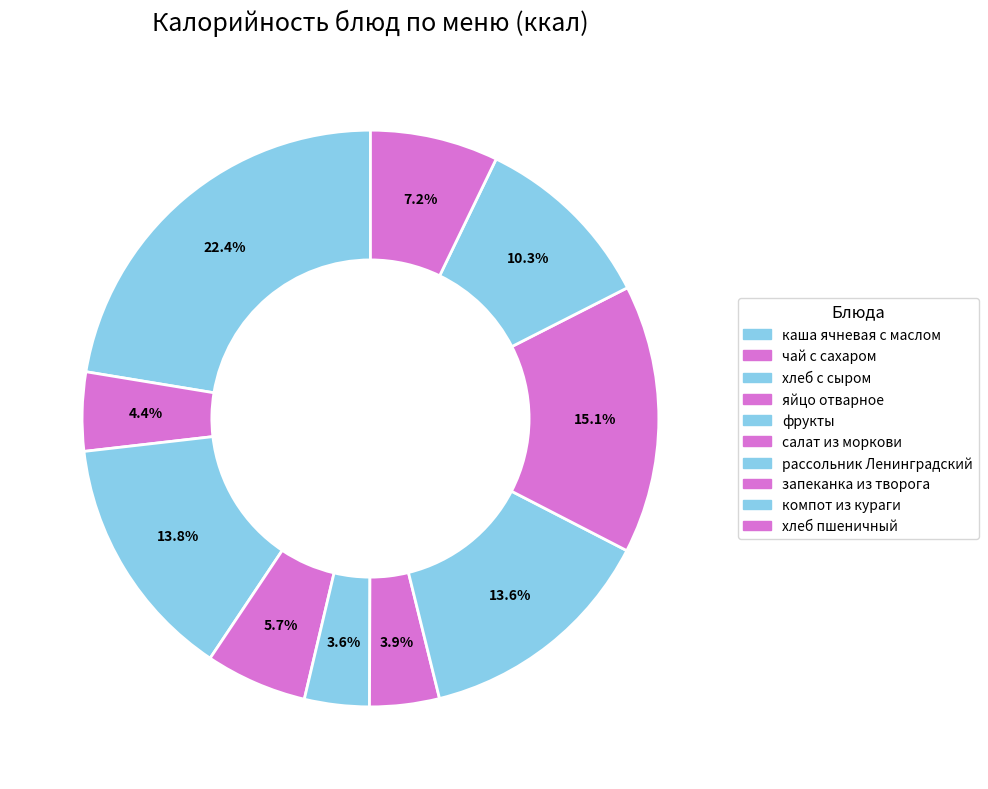

How many slices are in this pie chart?

10